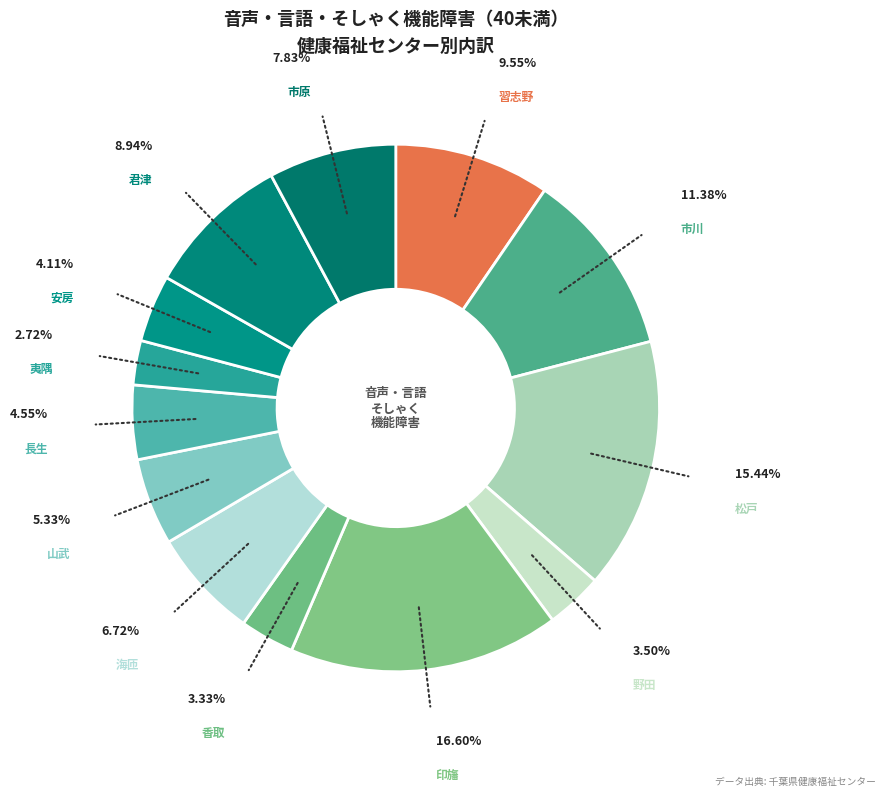

Is it true that 香取 is 3% of the pie?

True